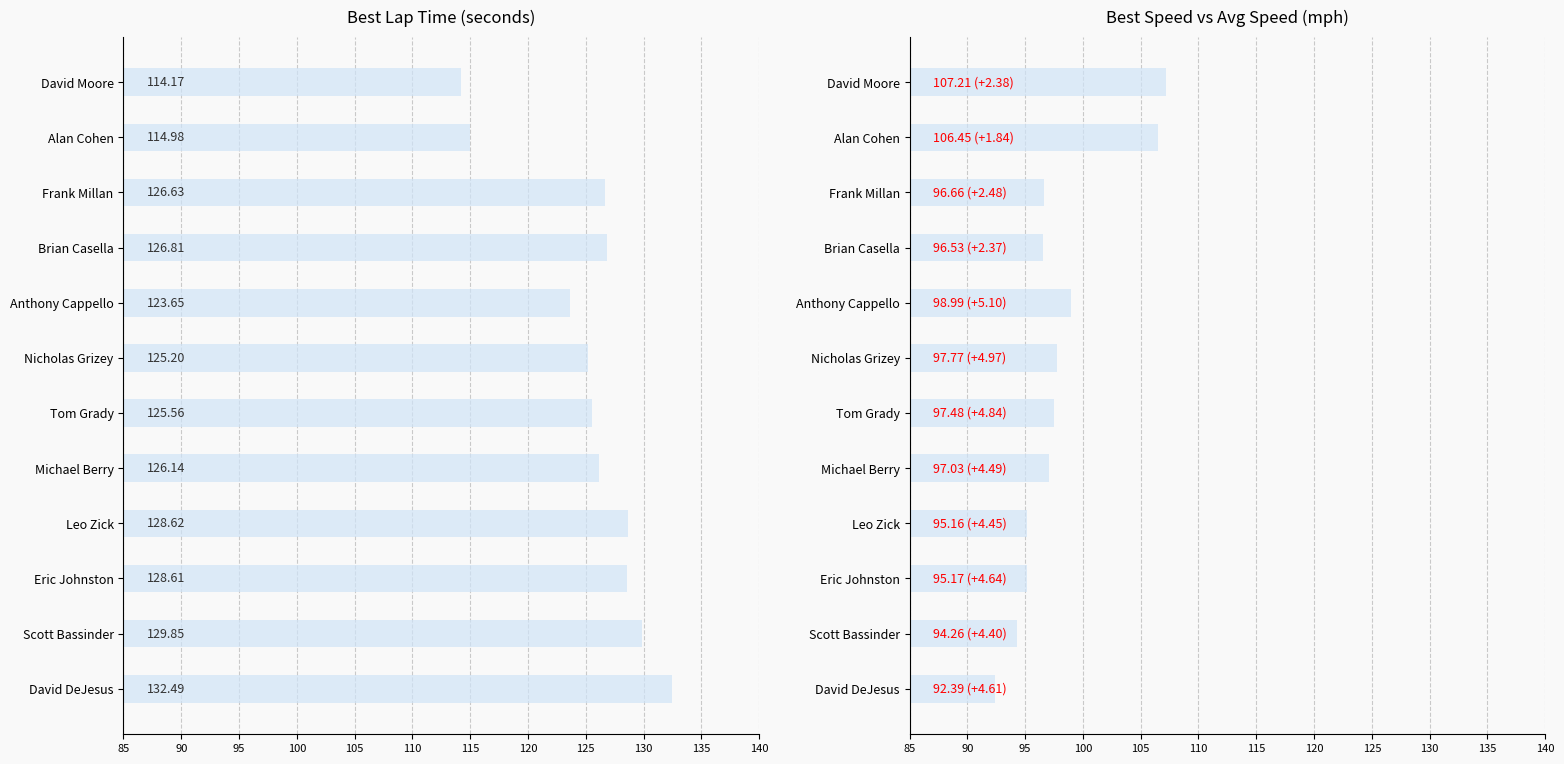

What is the difference between the second highest and second lowest values in the best_speed series?

12.2